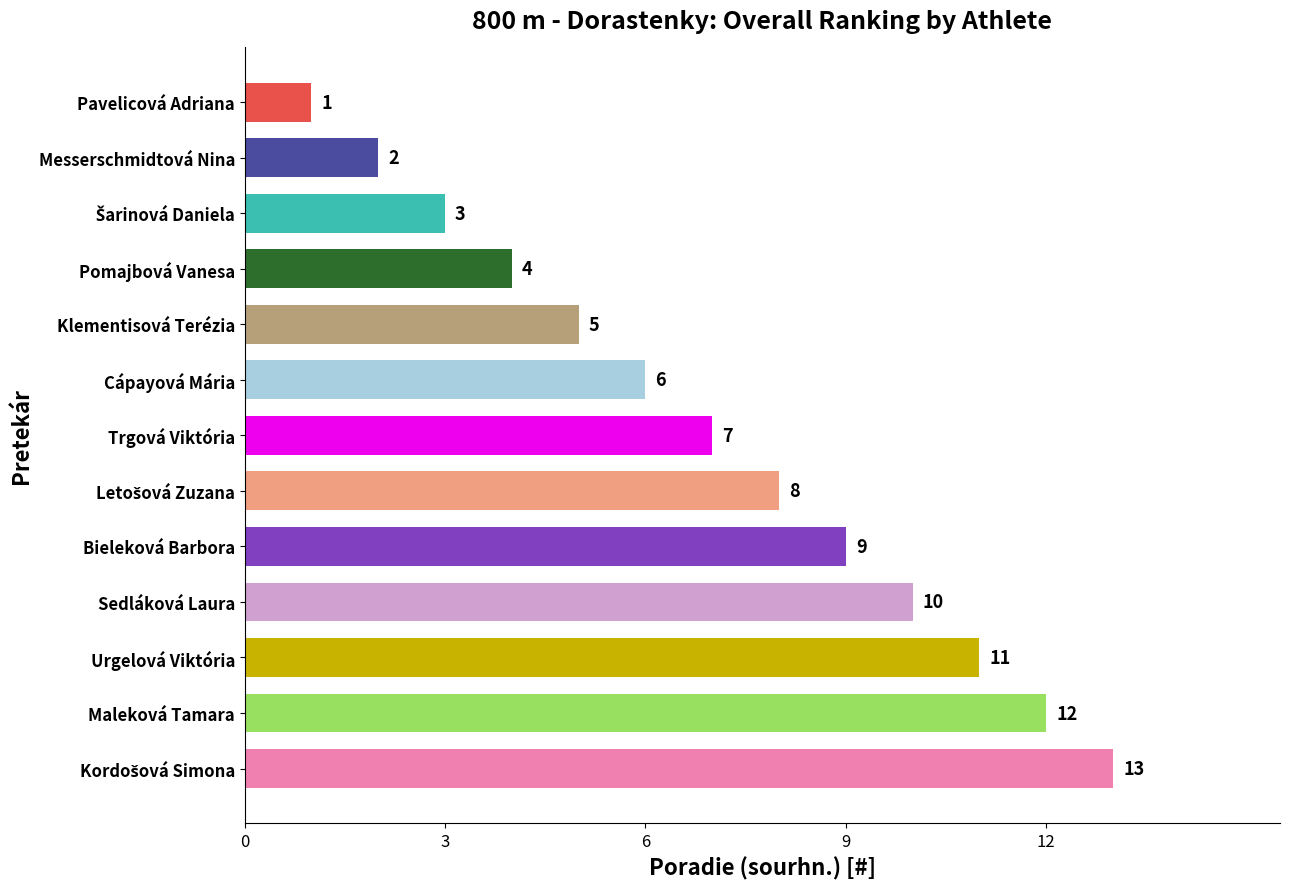

Is it true that the value at Cápayová Mária is 6?

True